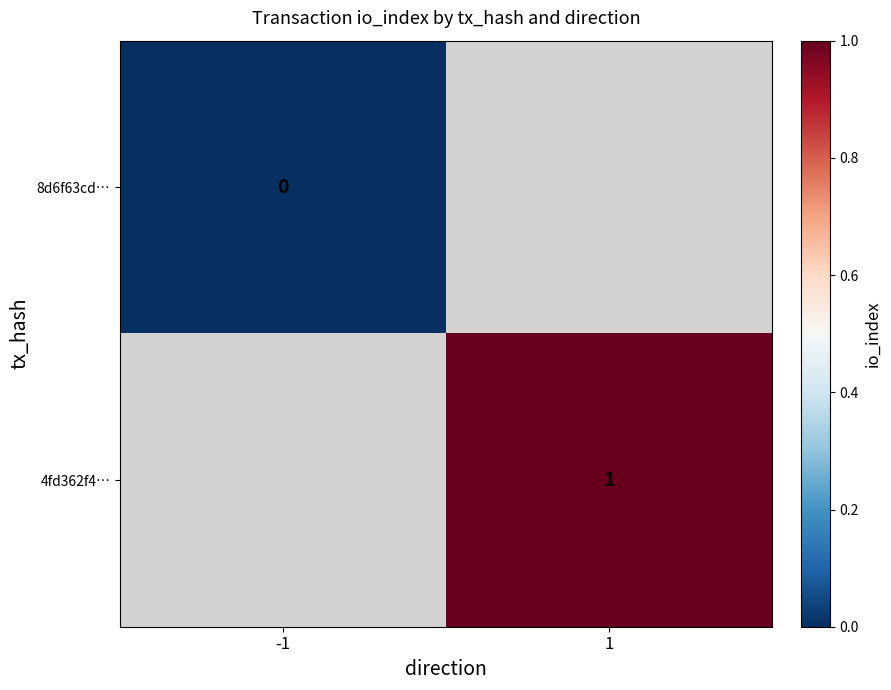

At which category does the chart reach its minimum across all series?

-1